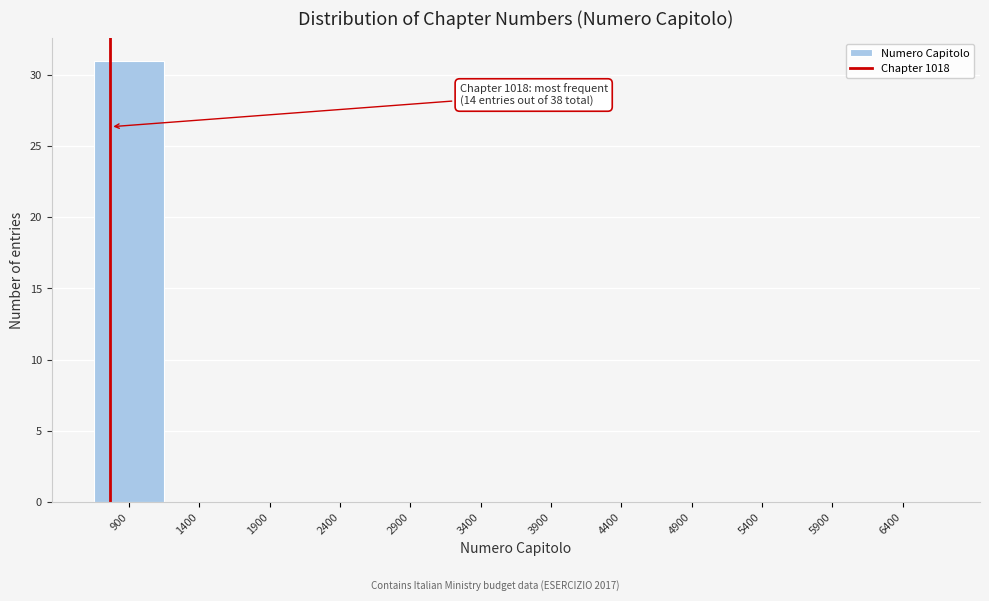

Reading left to right, what are all the values shown in this chart?

900=31	1400=0	1900=0	2400=0	2900=0	3400=0	3900=0	4400=0	4900=0	5400=0	5900=0	6400=0